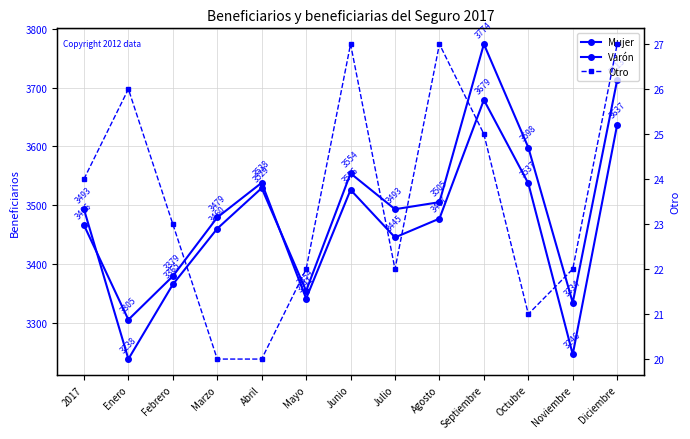

True or false: Otro has more than 0 points higher than both neighbors.

True